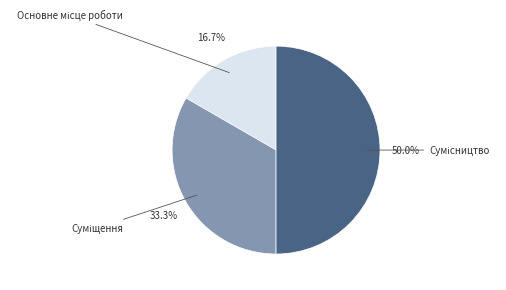

Which category has the biggest portion of the pie?

Сумісництво